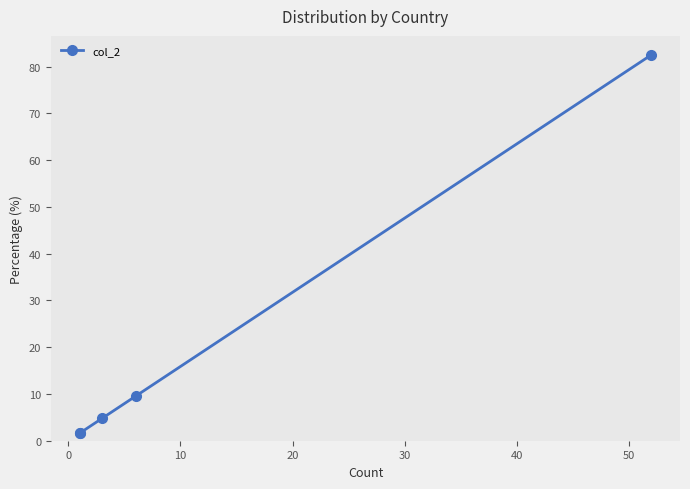

What is the minimum value shown in the chart?

1.6